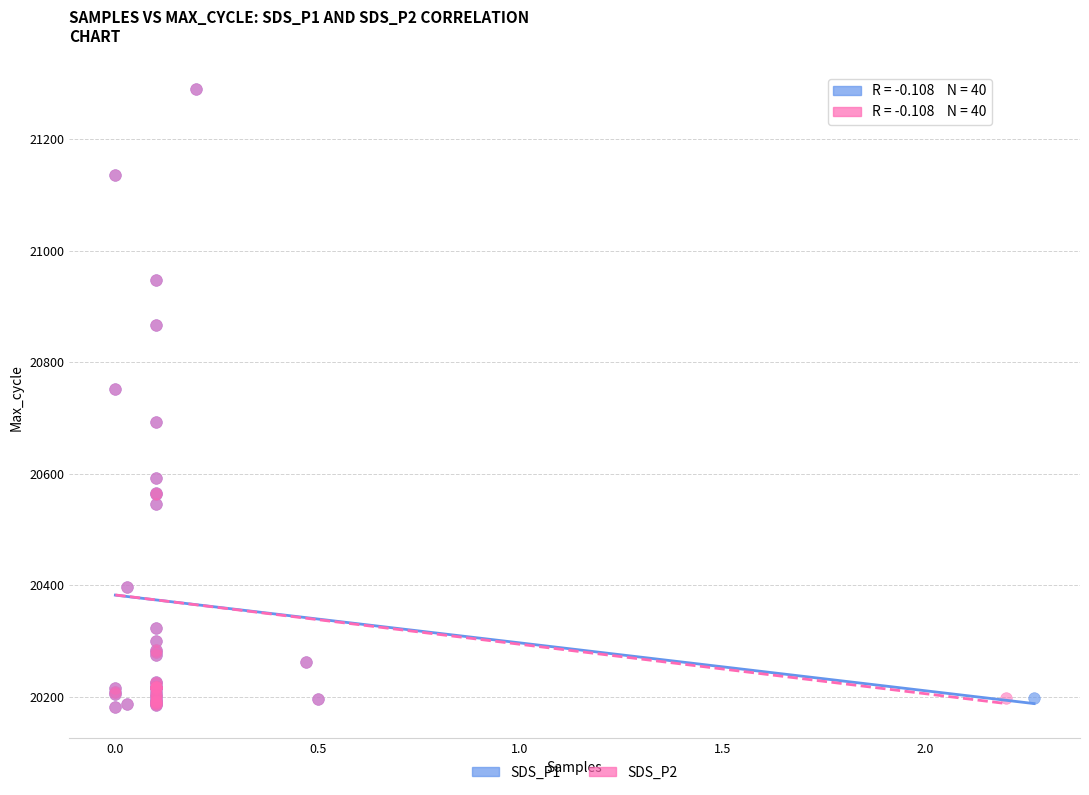

What are all the series names shown in the legend?

SDS_P1, SDS_P2